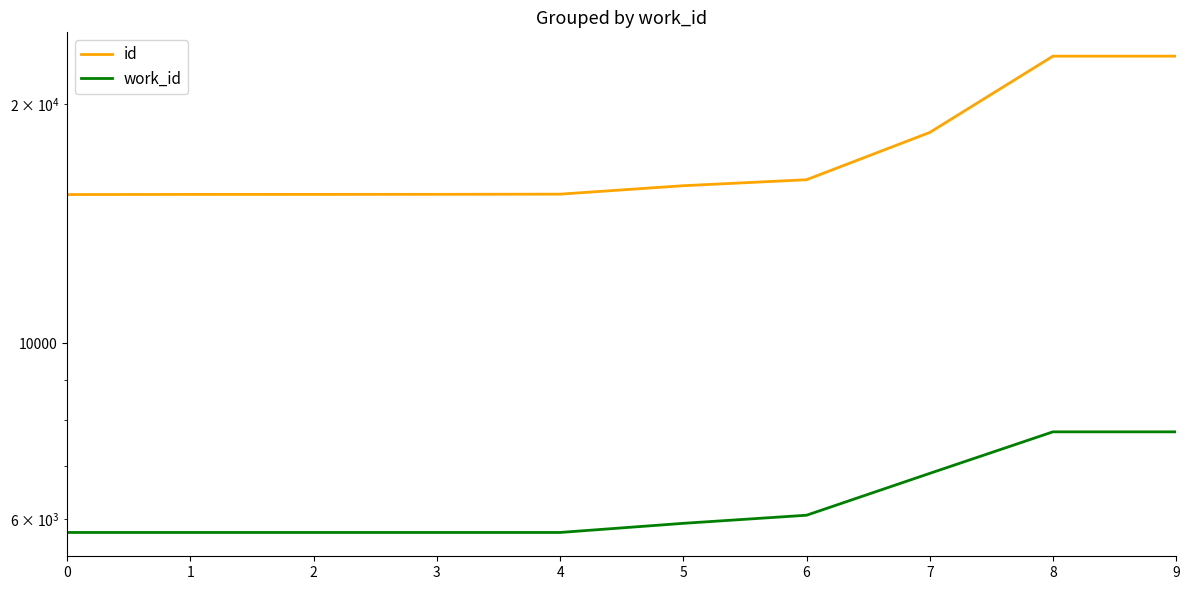

Reading left to right, list all the values displayed in this chart.

id: 15395	15401	15402	15405	15413	15795	16071	18434	23002	23003
work_id: 5775	5775	5775	5775	5775	5930	6071	6855	7733	7733